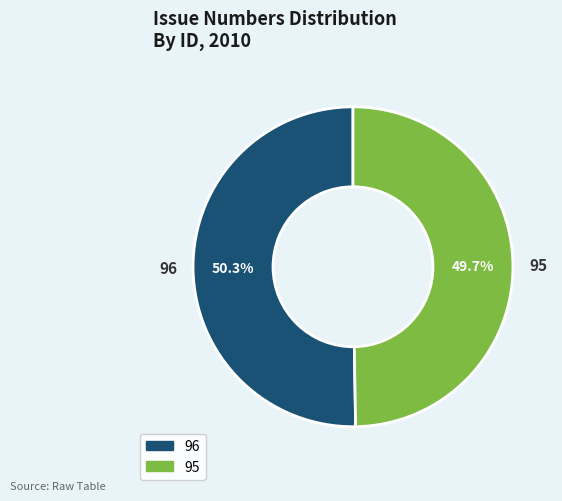

Do 95 and 96 together represent more than half of the pie?

Yes